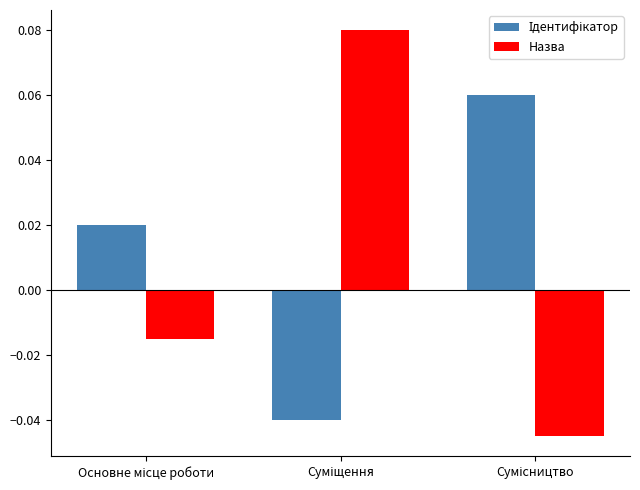

Which series has the widest spread of values?

Назва